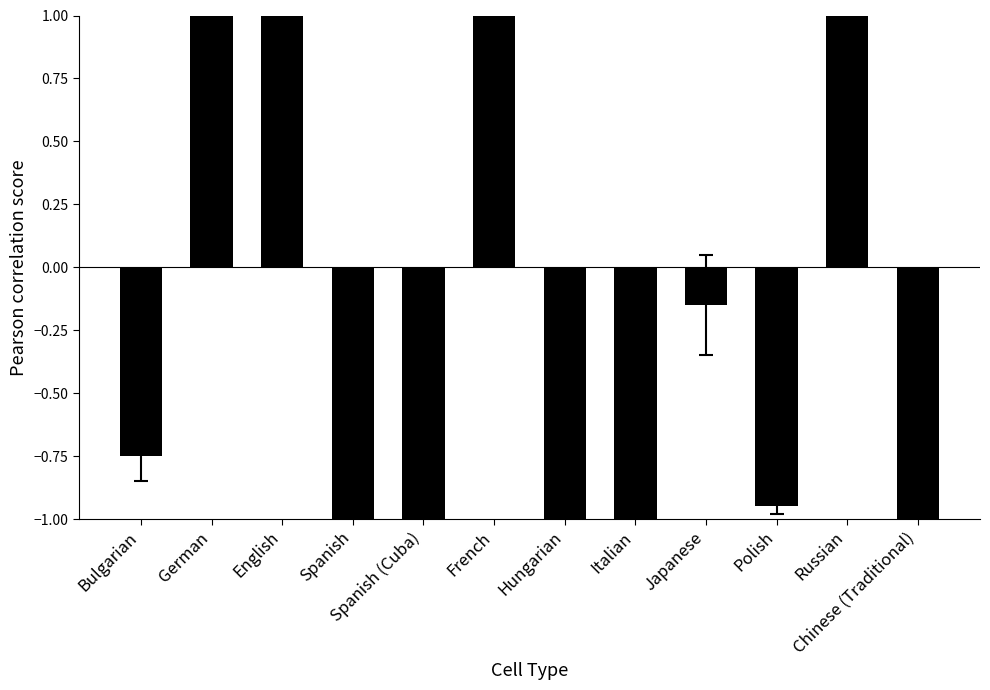

What is the label of the 8th bar from the left?

Italian